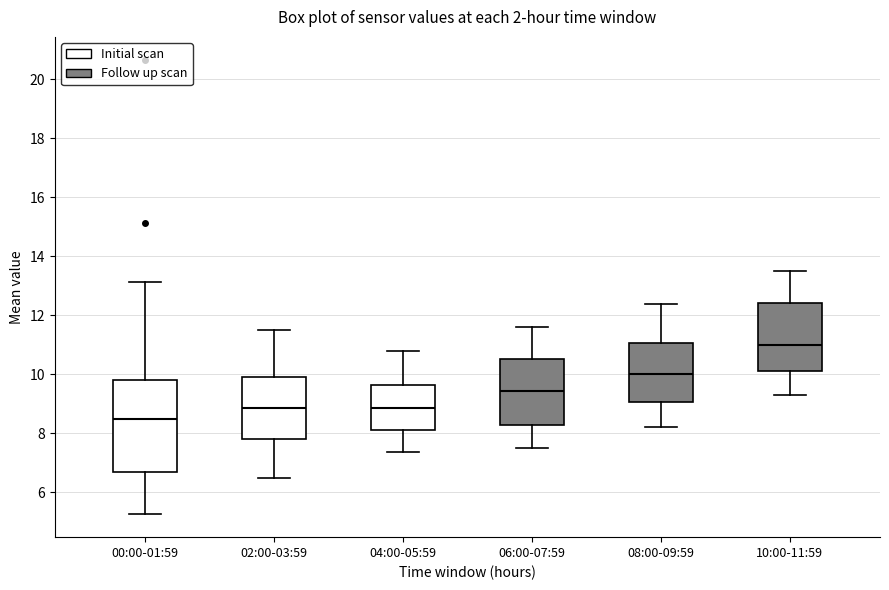

Reading left to right, transcribe this box plot: for each box, give where its median line is, the range the box spans, and where its two whiskers end, as read against the y-axis. The values are not printed on the chart, so give them approximately, as read against the axis.

00:00-01:59: median 8.4, box 6.8 to 9.8, whiskers 5.2 to 13.2
02:00-03:59: median 8.8, box 7.8 to 10.0, whiskers 6.6 to 11.6
04:00-05:59: median 8.8, box 8.2 to 9.6, whiskers 7.4 to 10.8
06:00-07:59: median 9.4, box 8.2 to 10.6, whiskers 7.6 to 11.6
08:00-09:59: median 10.0, box 9.0 to 11.0, whiskers 8.2 to 12.4
10:00-11:59: median 11.0, box 10.2 to 12.4, whiskers 9.4 to 13.6